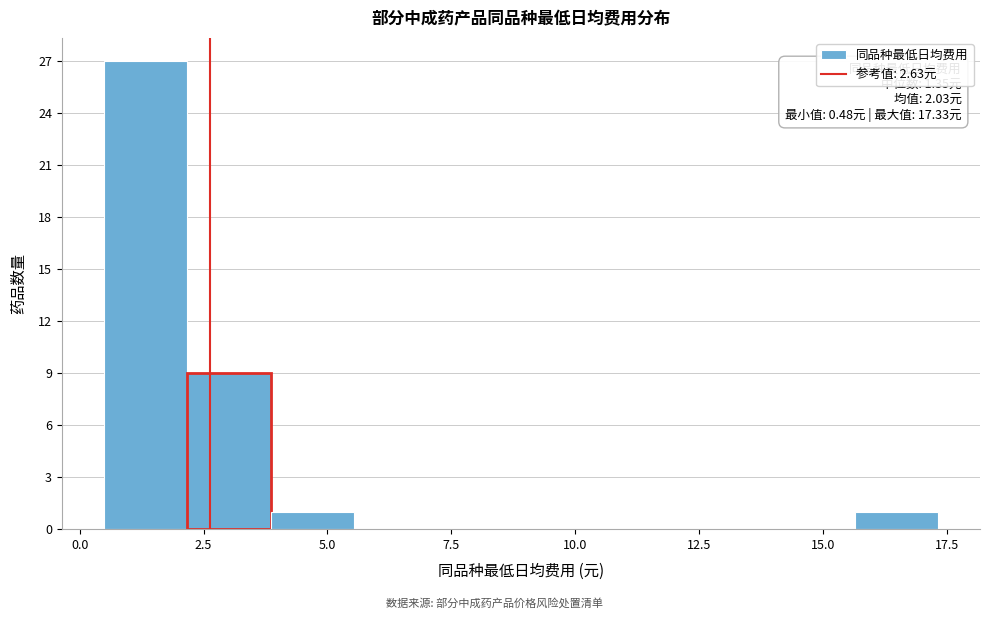

Around what value on the x-axis is the tallest bar? Give the approximate position of its centre, as read against the axis.

1.5